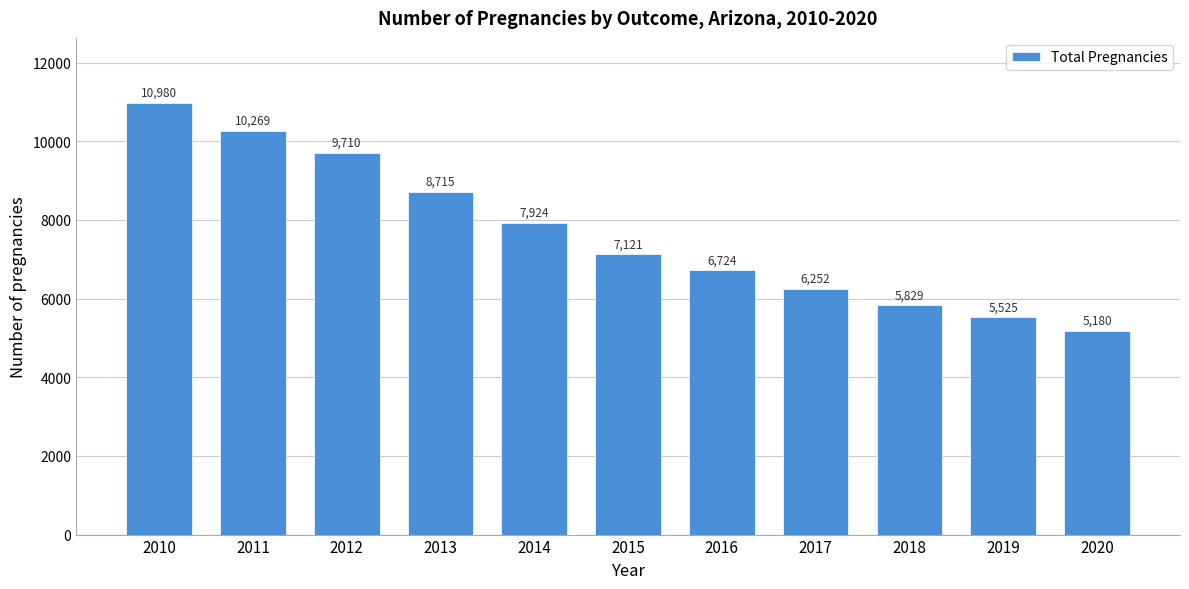

Reading left to right, extract all data points from this chart.

10980	10269	9710	8715	7924	7121	6724	6252	5829	5525	5180